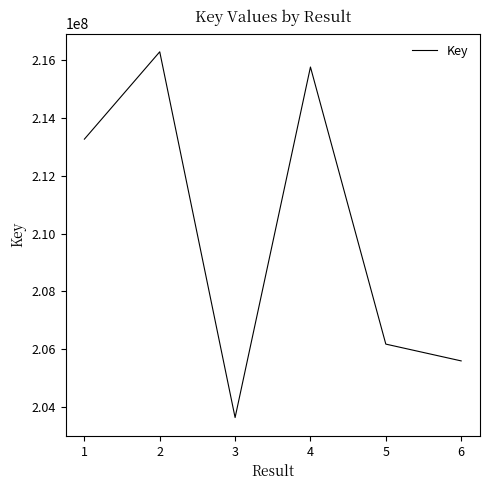

What is the average value?

209366227